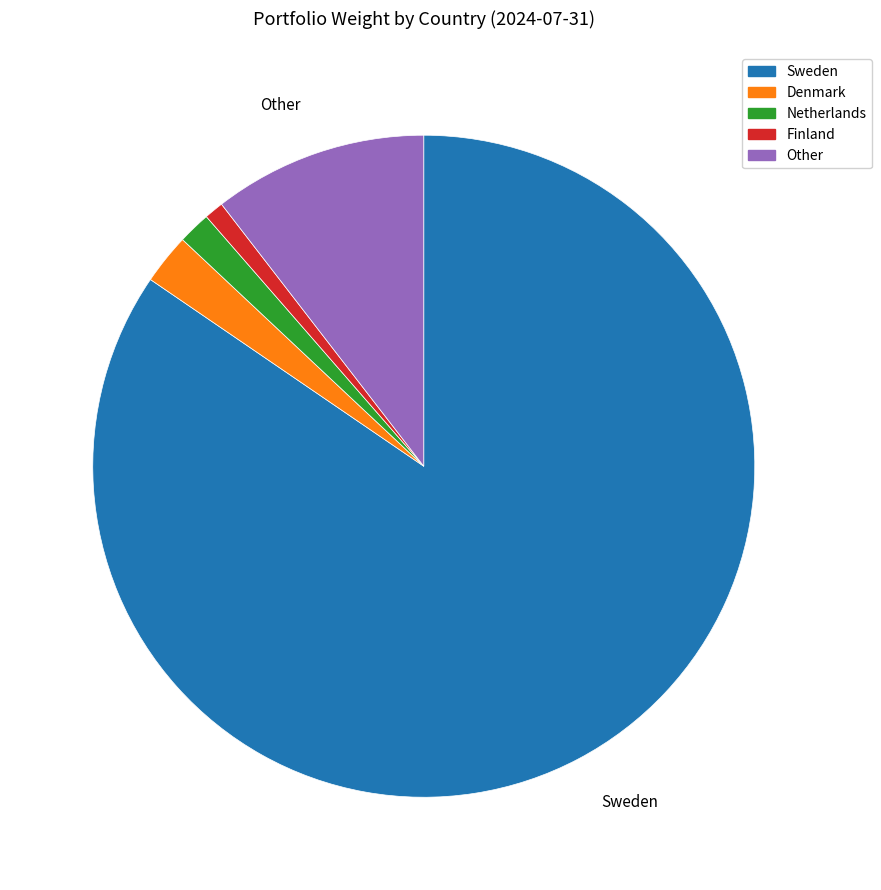

What is the ratio of the value at Sweden to the value at Denmark?

34.3